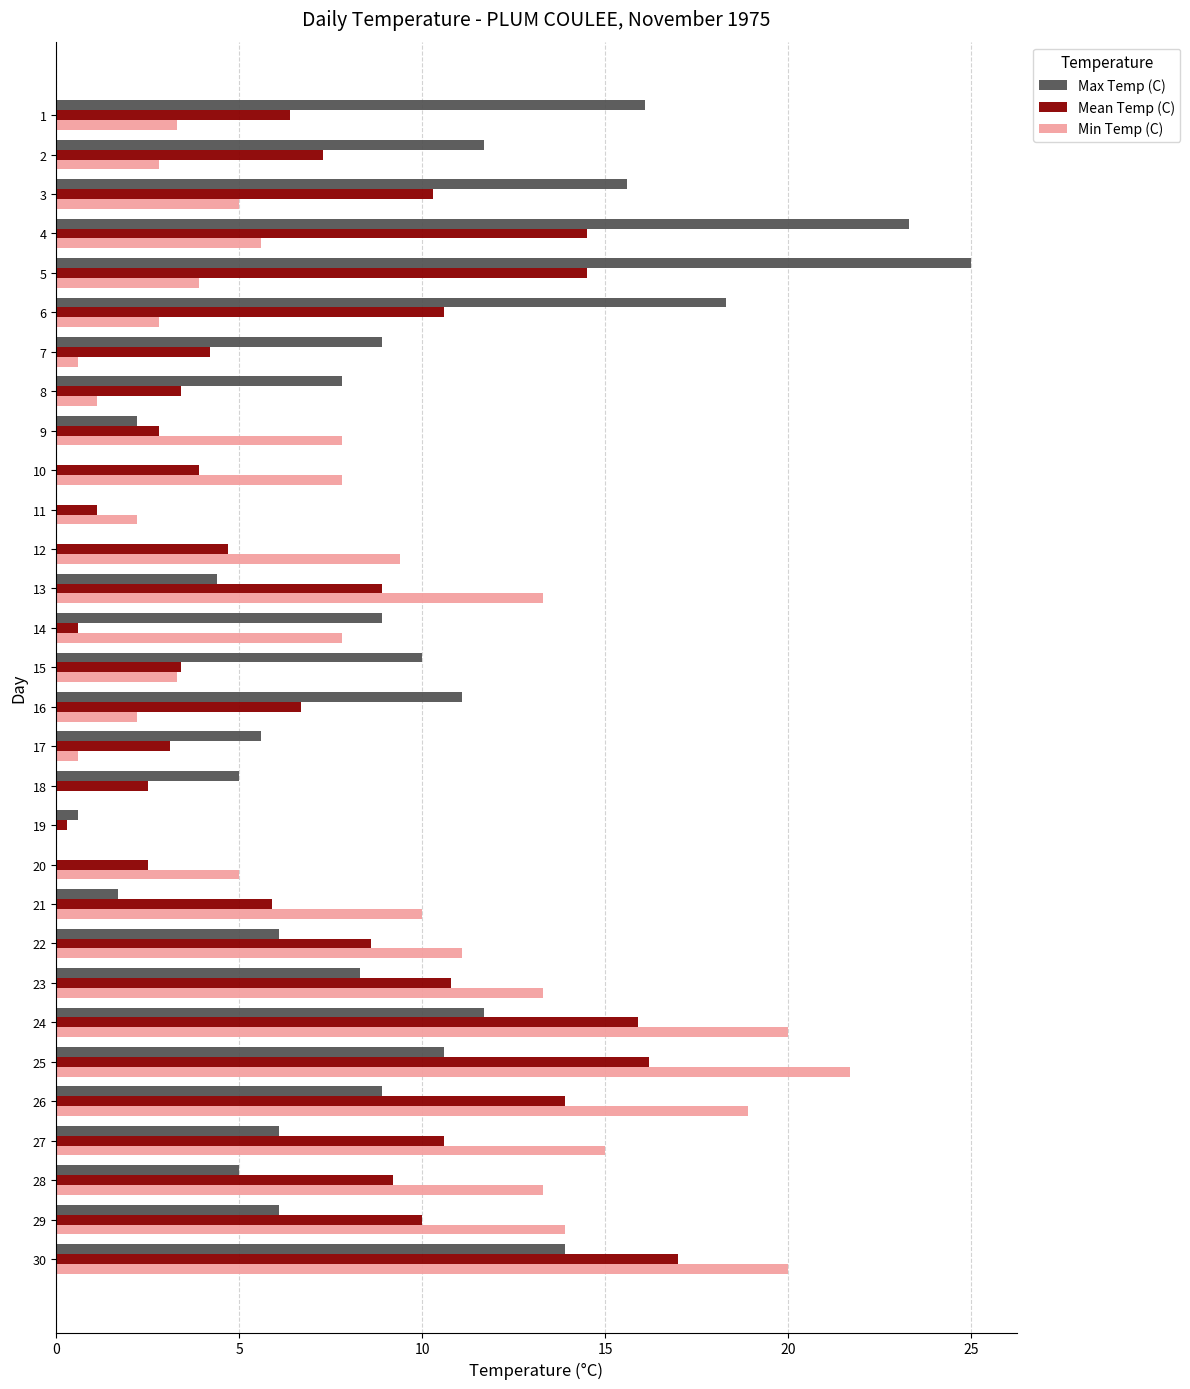

Which series changed the most between 10 and 26?

Min Temp (C)